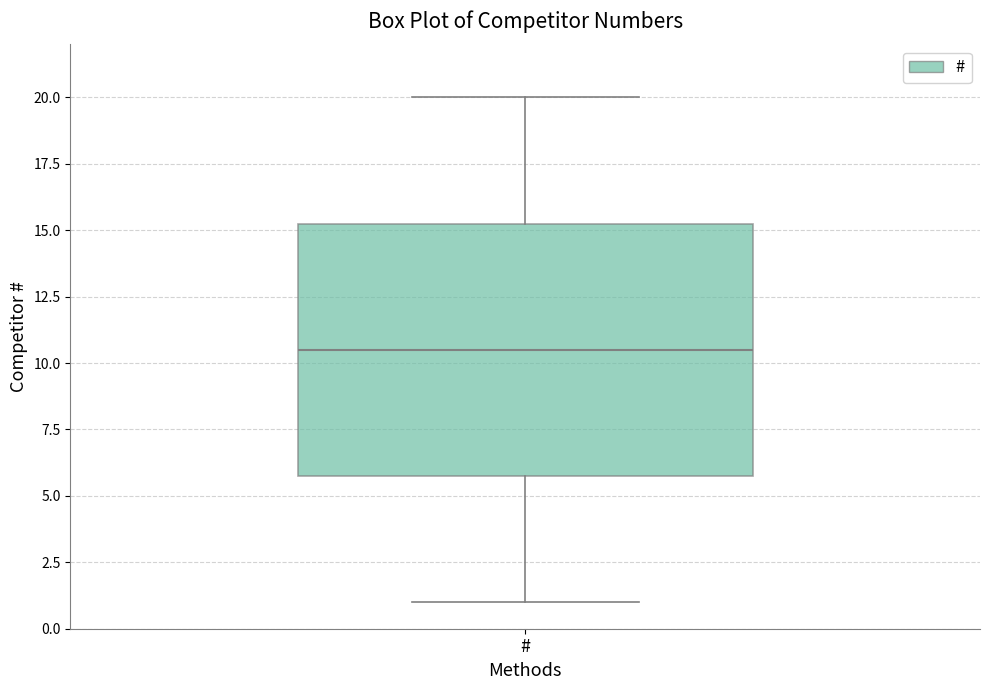

Where does the median line of the box for # sit on the y-axis? The values are not printed on the chart, so give them approximately, as read against the axis.

10.5